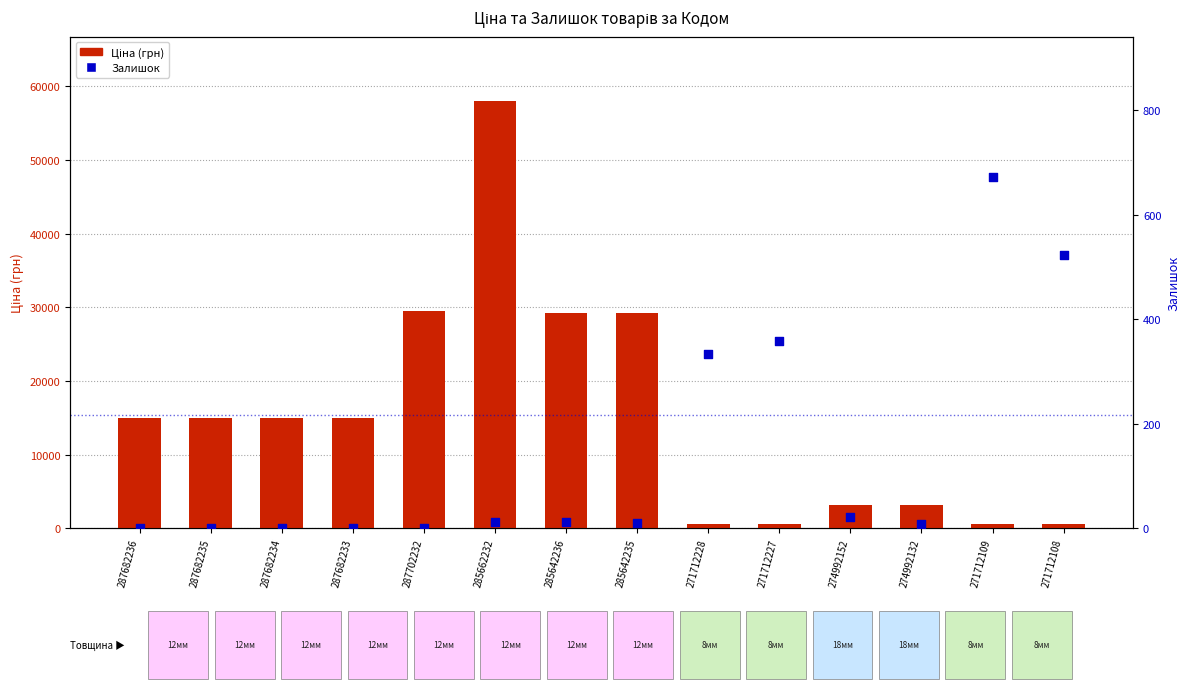

Which series reaches the minimum Y coordinate?

Залишок